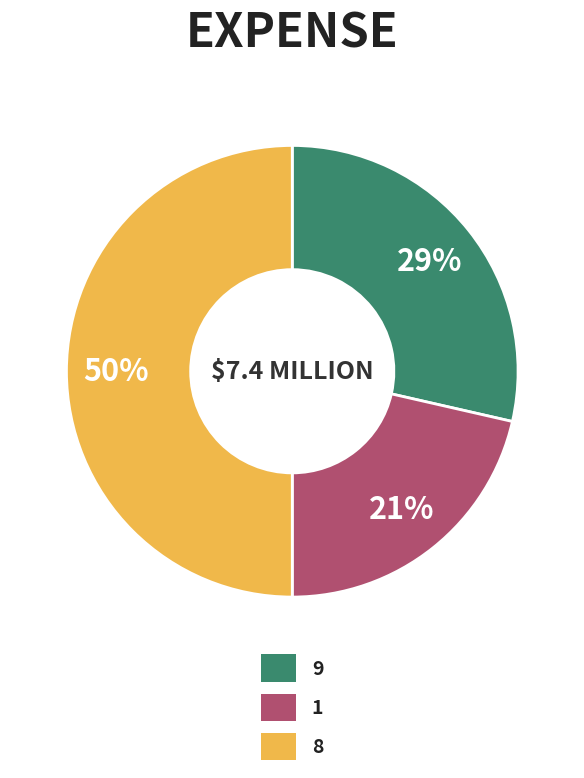

To the nearest percent, what is the average slice percentage?

33%